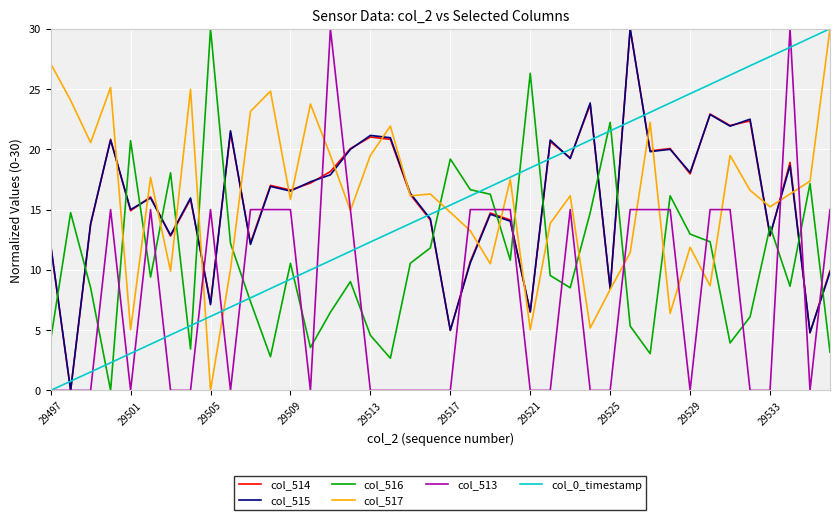

Is this an area chart (filled region under the line)?

No